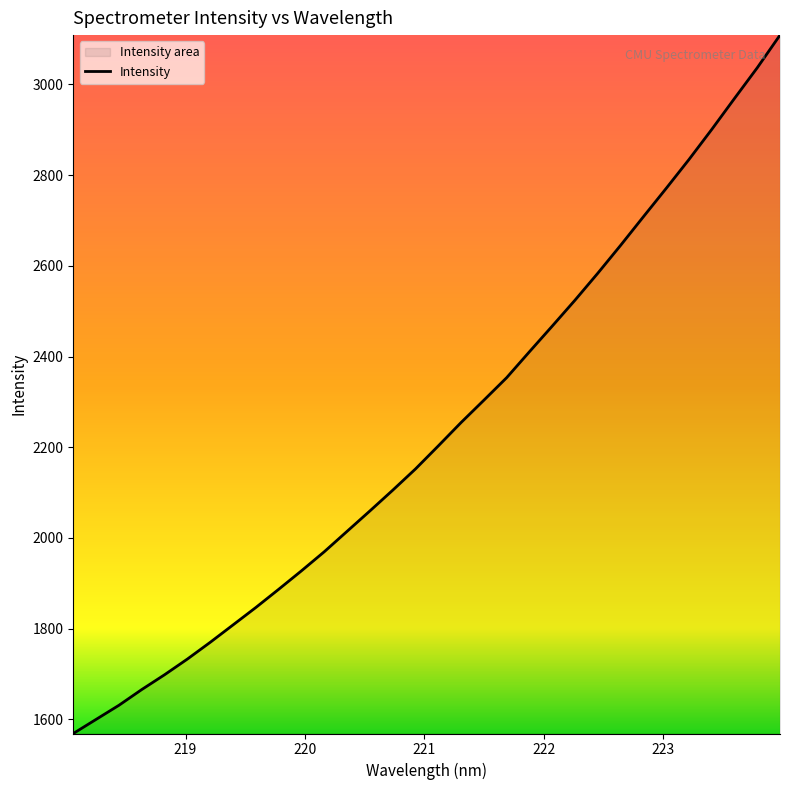

What is the minimum value shown in the chart?

1569.0